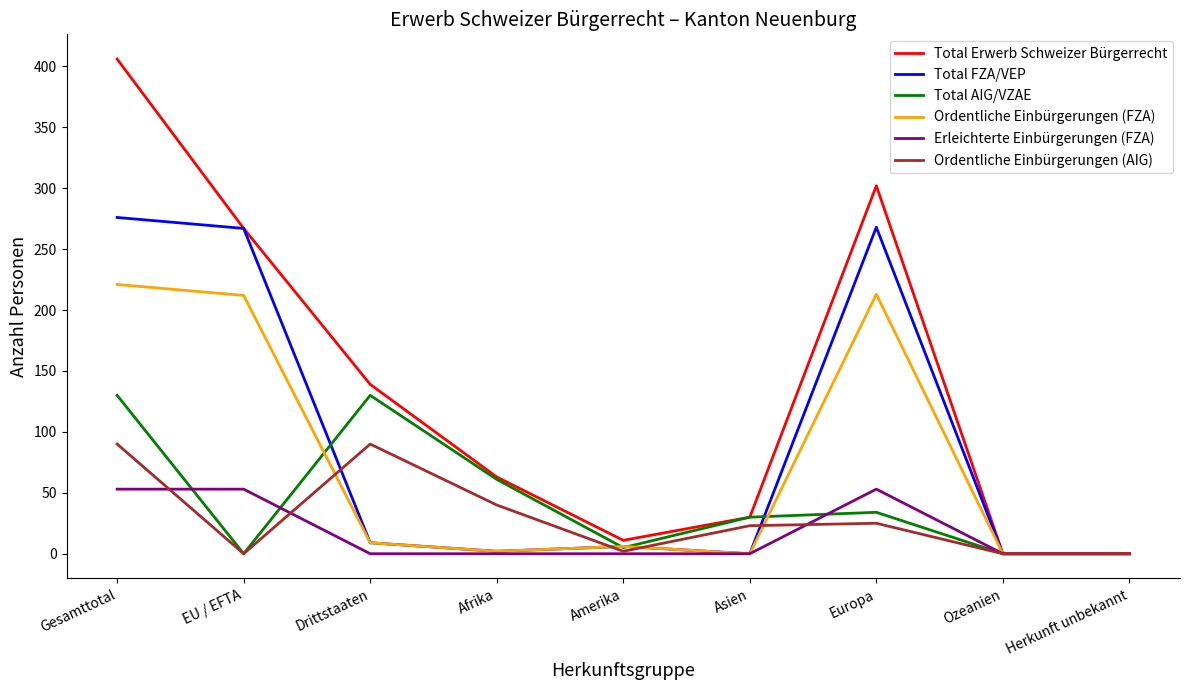

Which series changed the most between Europa and Herkunft unbekannt?

Total Erwerb Schweizer Bürgerrecht